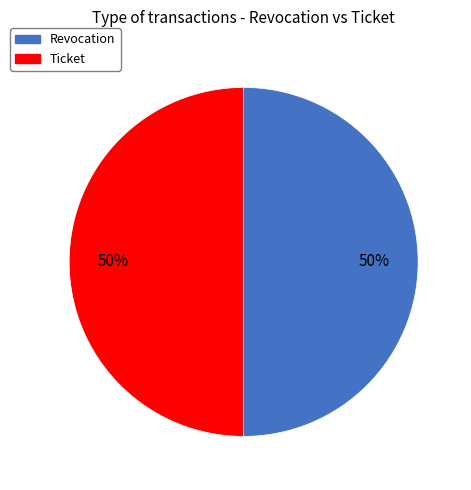

True or false: Revocation accounts for 62% of the total.

False